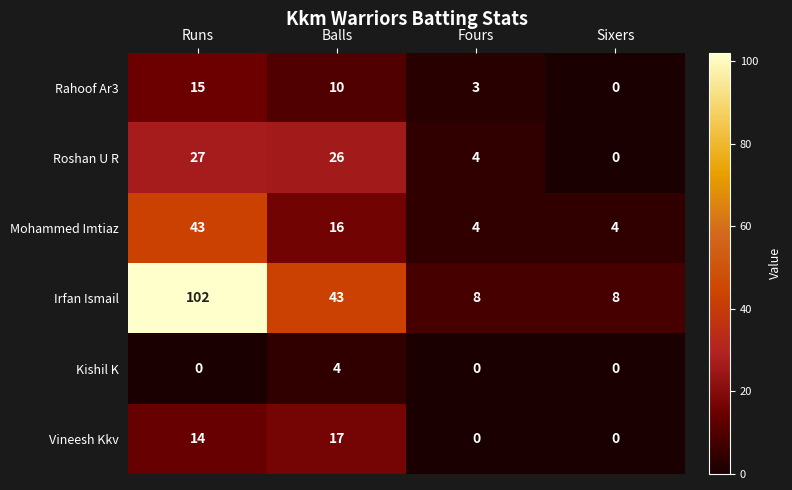

The value of Irfan Ismail at Runs is 102. True or false?

True